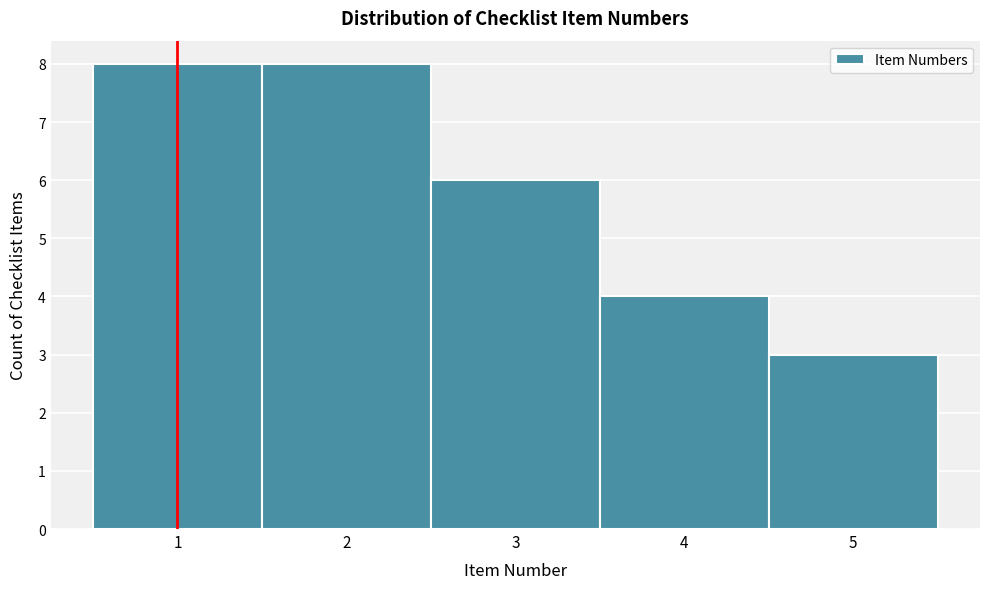

What is the height of the bar covering 1.5 to 2.5 on the x-axis? The values are not printed on the chart, so give them approximately, as read against the axis.

8